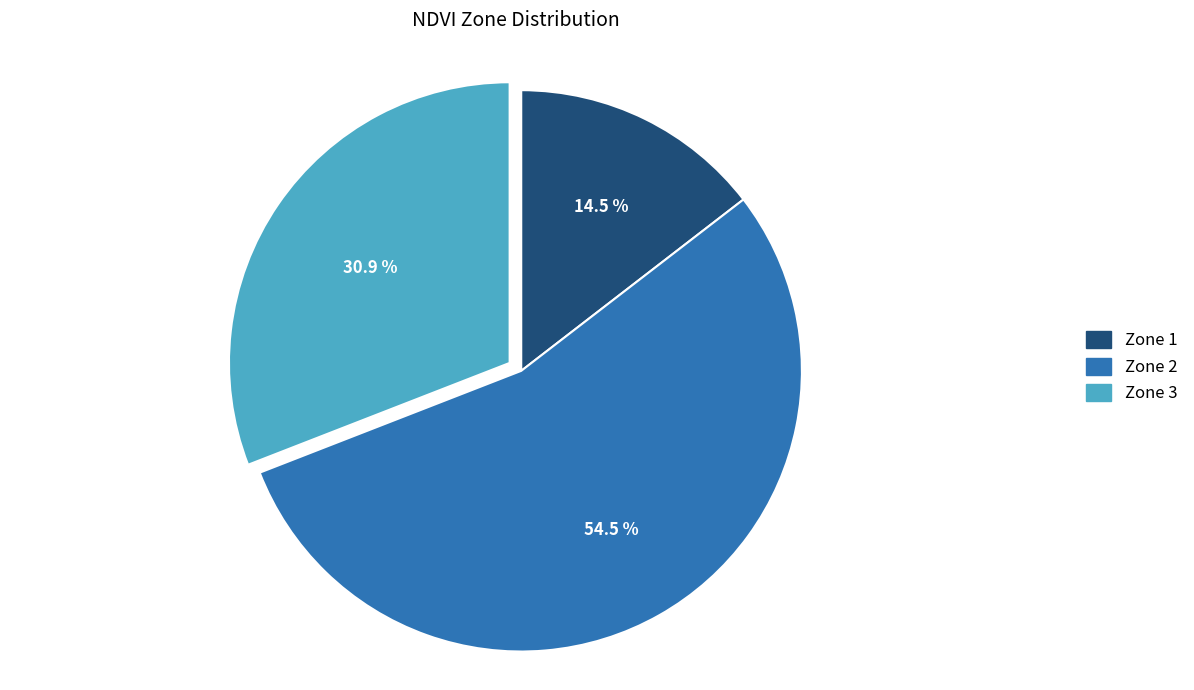

Which category accounts for the majority?

Zone 2